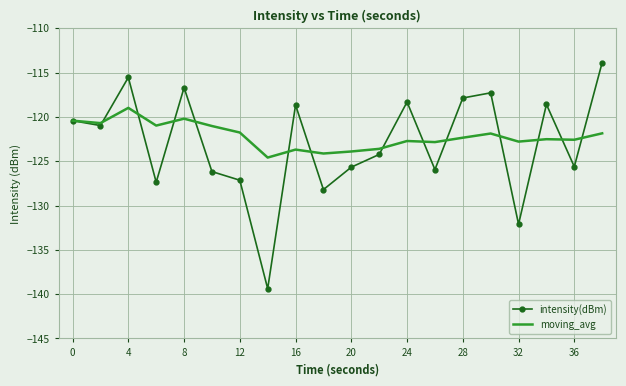

Rank the series by their maximum value, from highest to lowest.

intensity(dBm), moving_avg